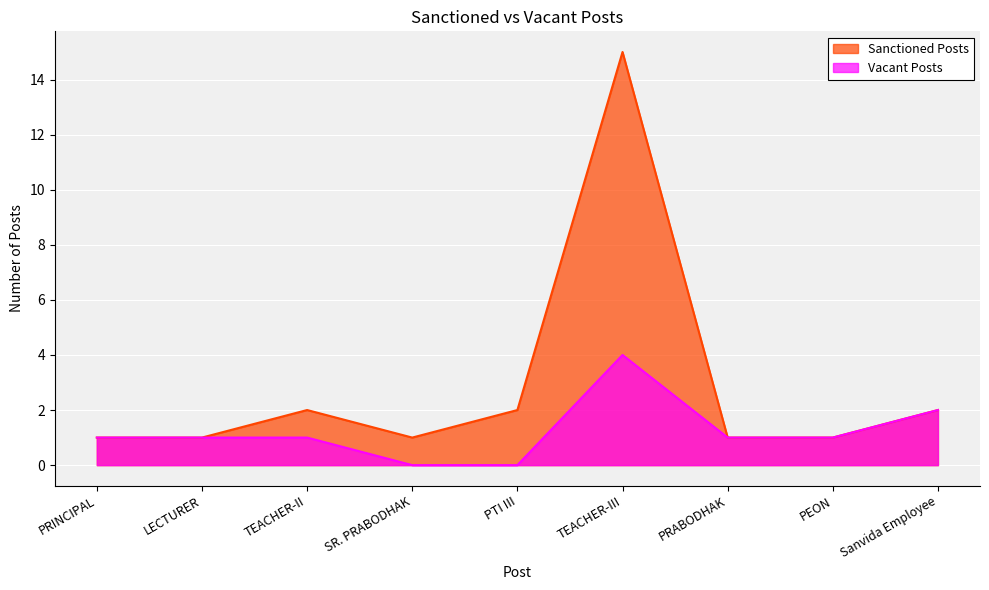

True or false: Sanctioned Posts and Vacant Posts intersect in this chart.

False